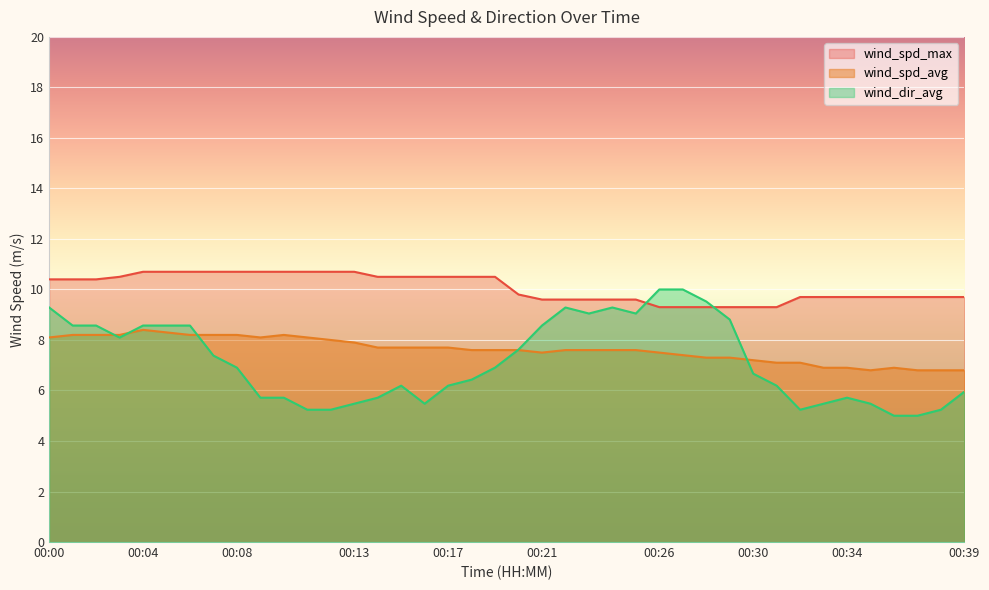

What are all the series names shown in the legend?

wind_spd_max, wind_spd_avg, wind_dir_avg